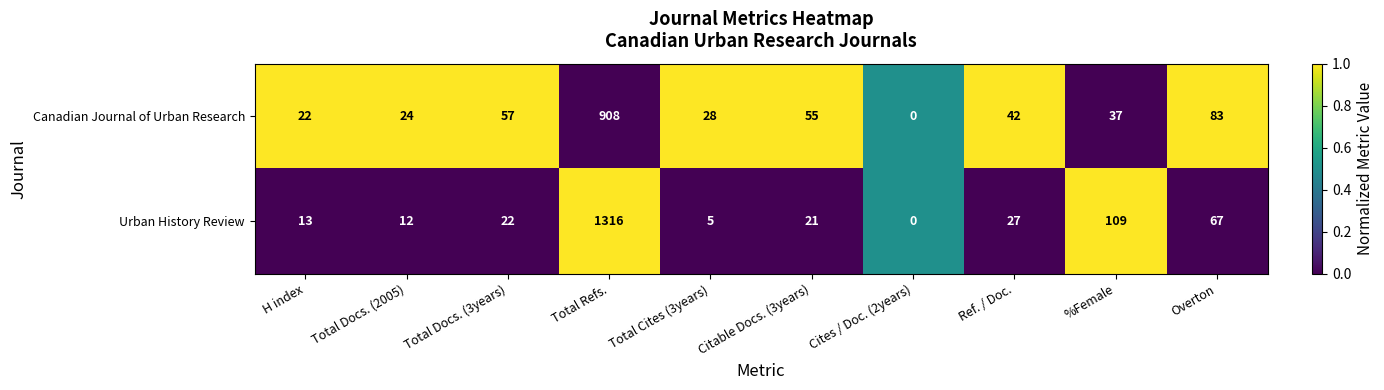

List the labels in order of Canadian Journal of Urban Research value, largest first.

Total Refs., Overton, Total Docs. (3years), Citable Docs. (3years), Ref. / Doc., %Female, Total Cites (3years), Total Docs. (2005), H index, Cites / Doc. (2years)